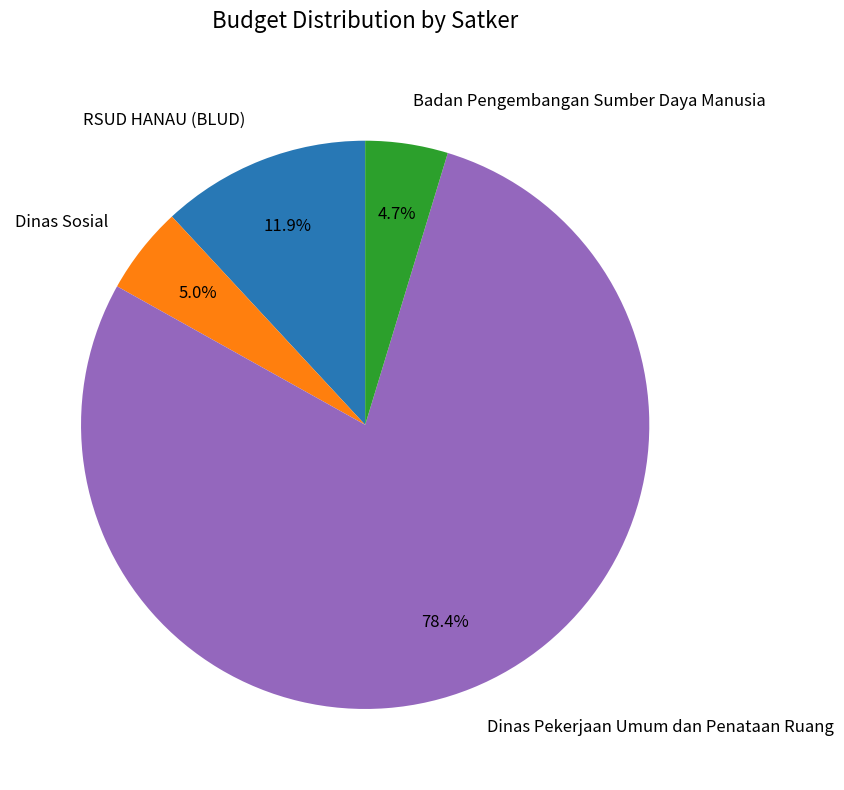

True or false: Dinas Sosial accounts for 19% of the total.

False